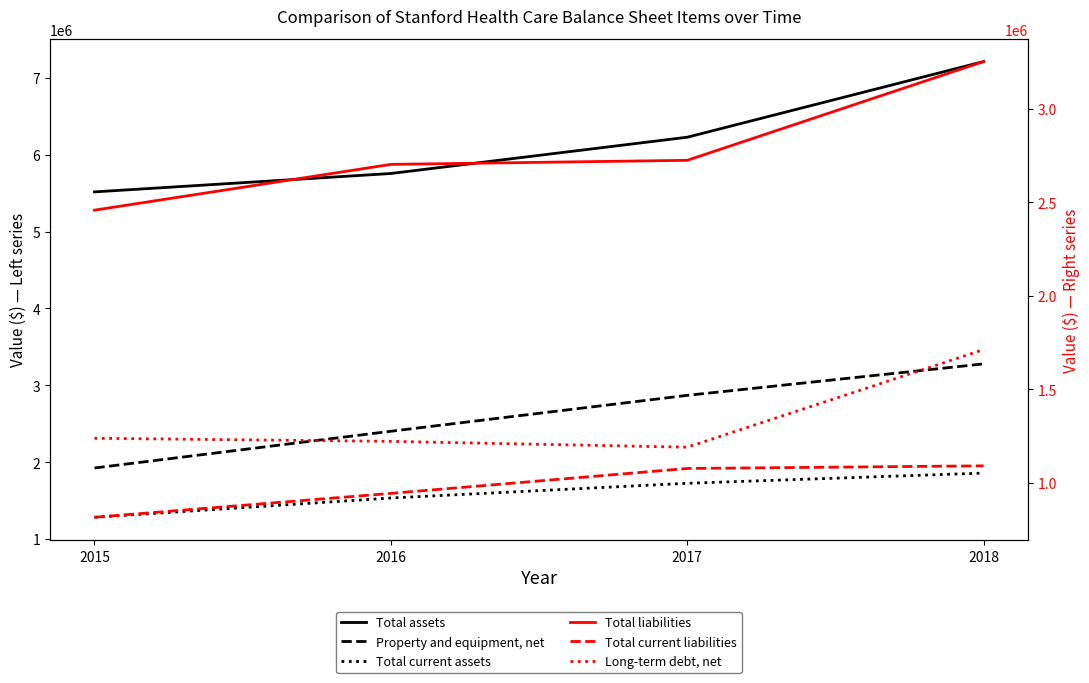

Rank the series by their maximum value, from highest to lowest.

Total assets, Property and equipment, net, Total liabilities, Total current assets, Long-term debt, net, Total current liabilities